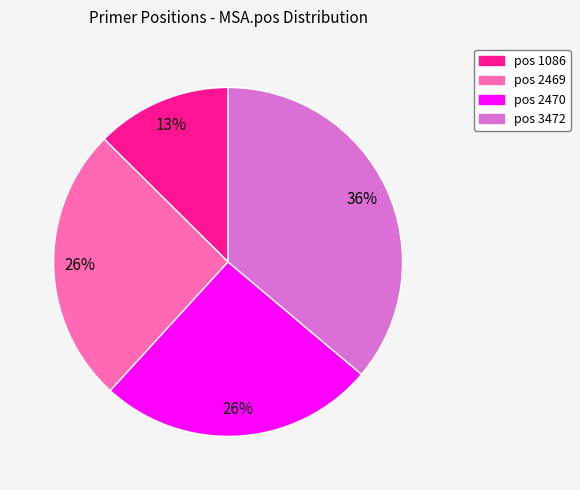

Is there a majority slice in this chart?

No